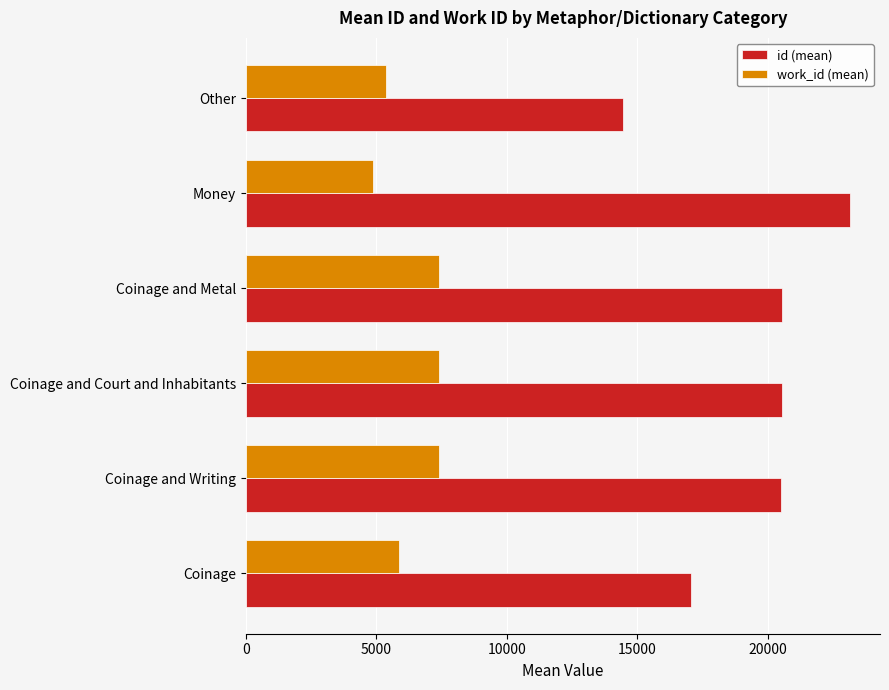

What is the sum of all work_id (mean) values?

38329.6